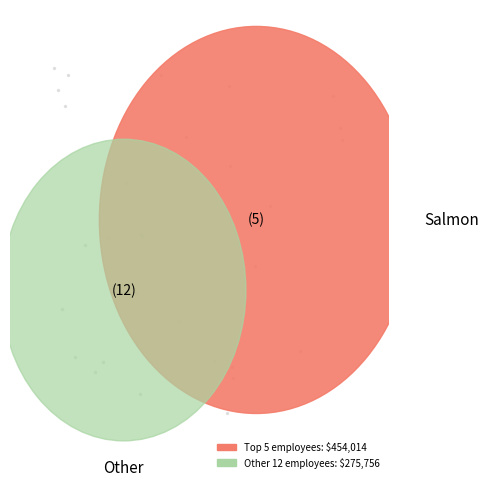

What percentage do Ureña García Ana Carolina and Salazar Gomez Antonio together represent?

29.4%